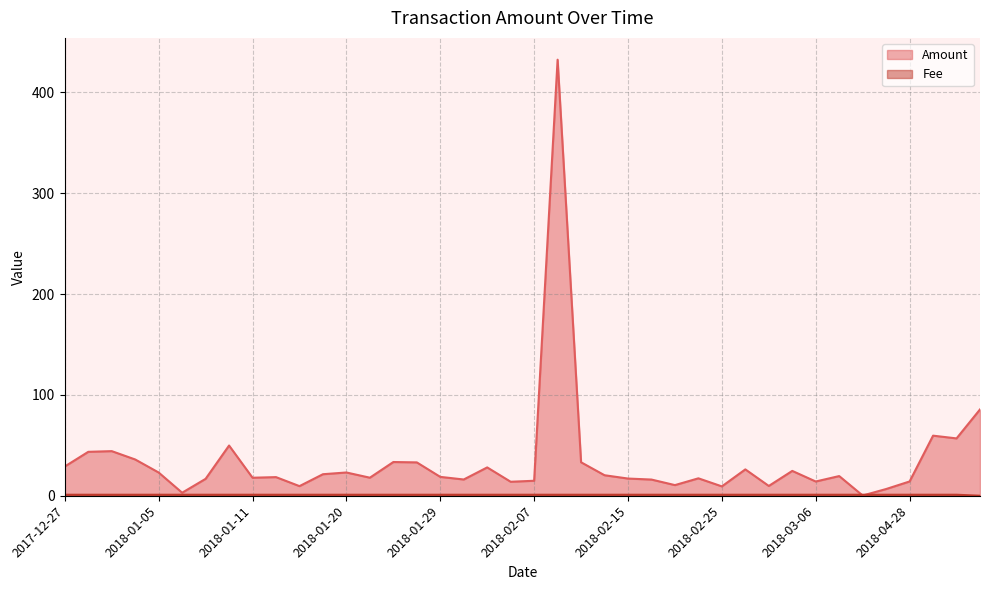

How many times do Fee and Amount cross each other?

2